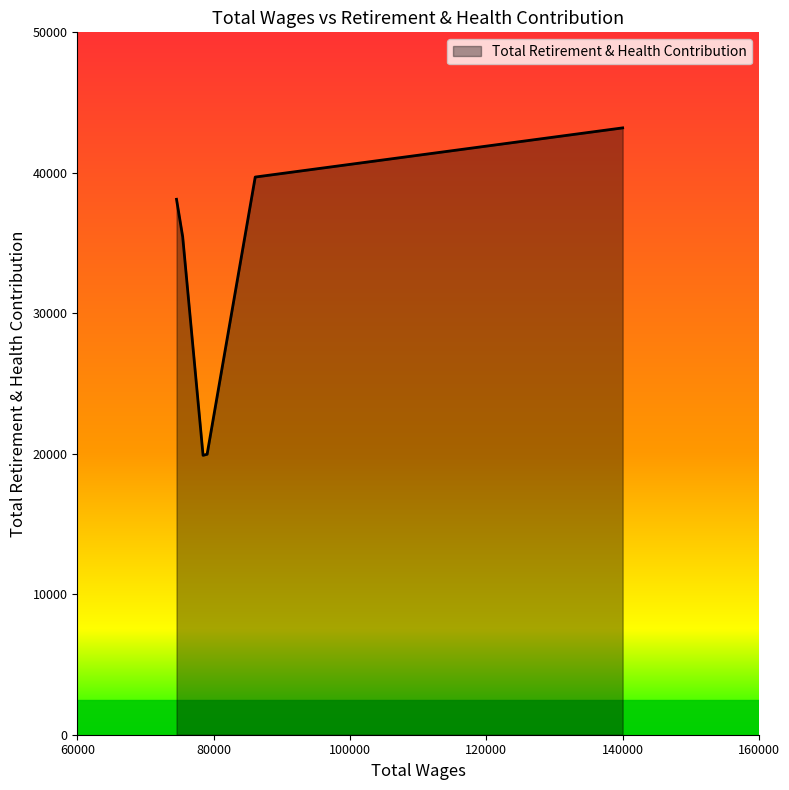

What is the maximum value shown in the chart?

43198